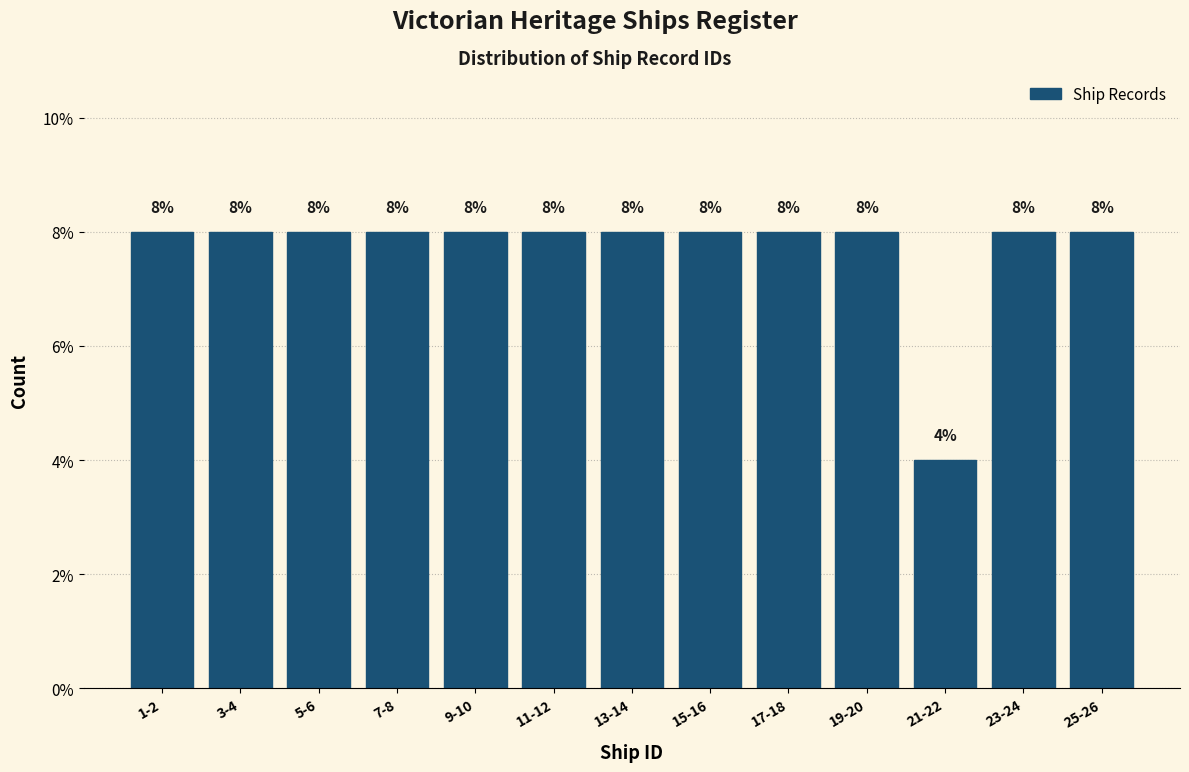

Reading left to right, transcribe all the data shown in this chart.

8	8	8	8	8	8	8	8	8	8	4	8	8